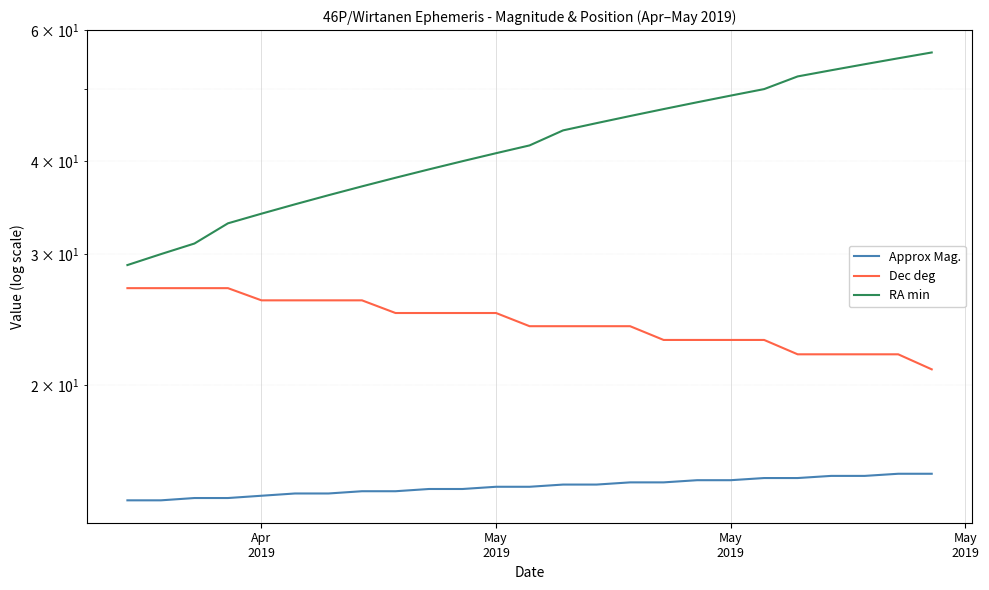

Is the value of RA min at 9 greater than the value of Dec deg at May
2019?

Yes